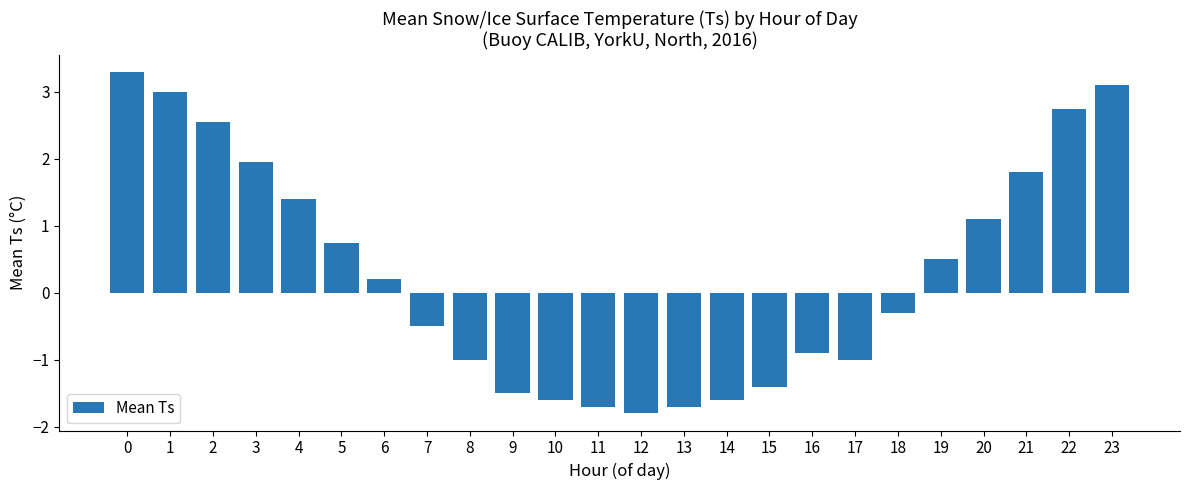

Are the bars horizontal?

No